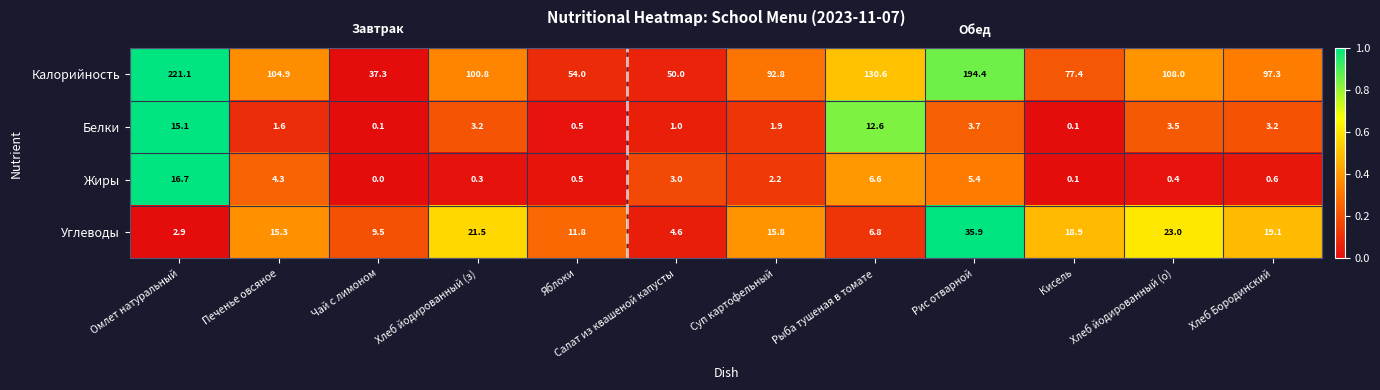

What is the sum of the Жиры values at Омлет натуральный and Печенье овсяное?

21.0